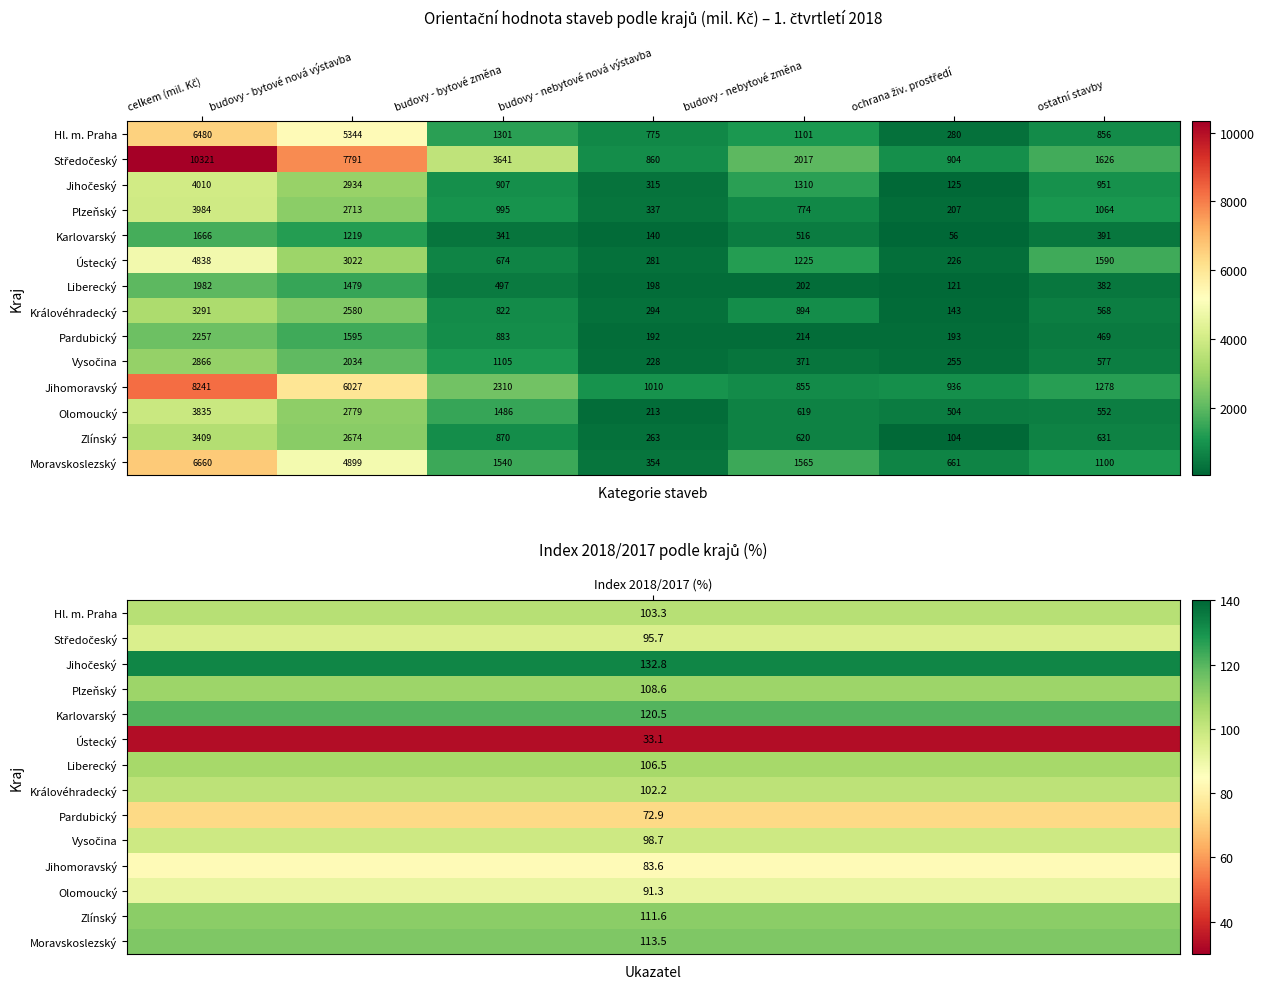

What is the highest value of the Liberecký series?

1982